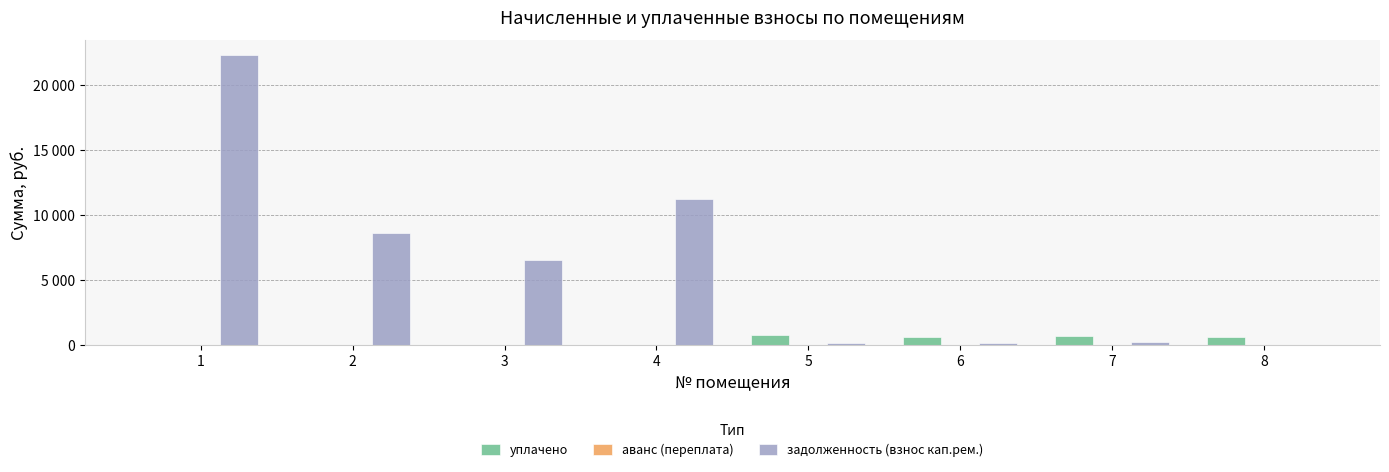

True or false: задолженность (взнос кап.рем.) has a value of 5805.1 at 2.

False